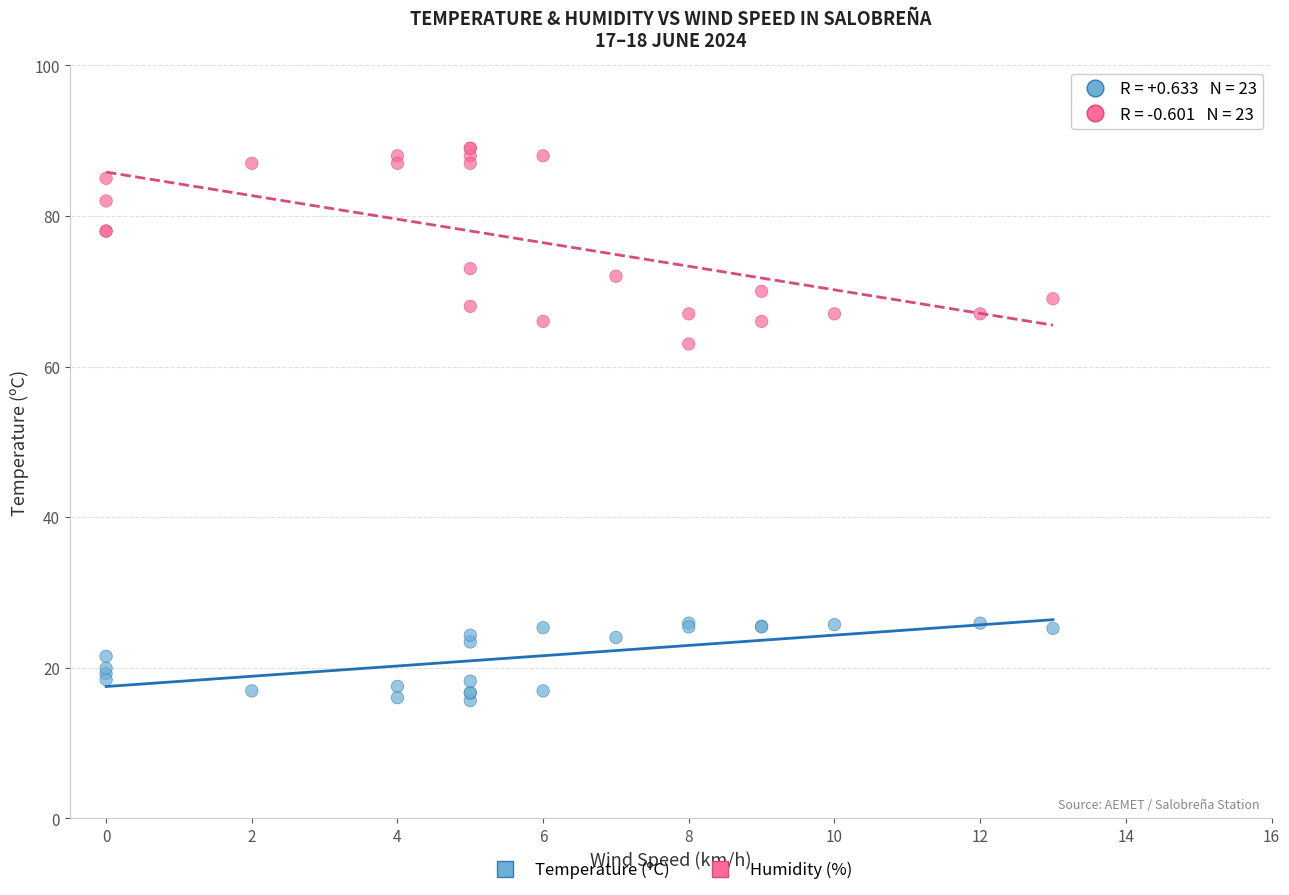

Which series reaches the maximum Y coordinate?

Humidity (%)